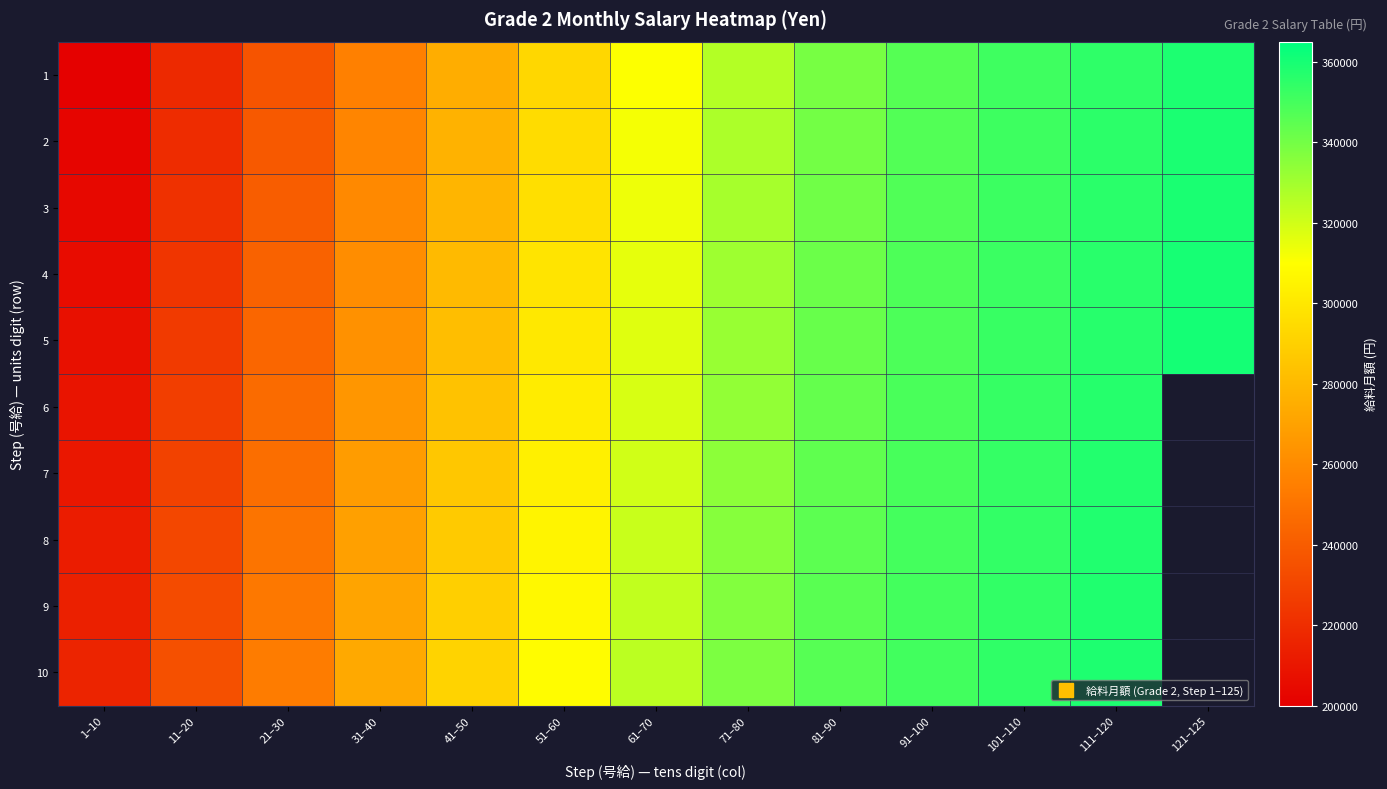

Which category has the lowest value across all series?

1–10